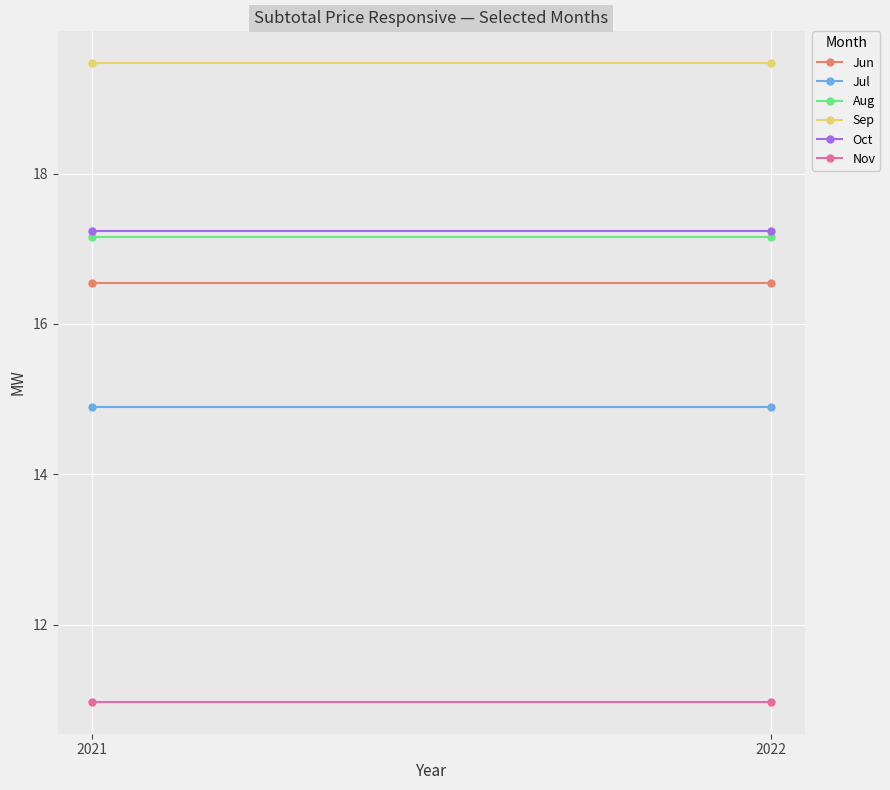

List the series in order of their peak value, lowest first.

Nov, Jul, Jun, Aug, Oct, Sep